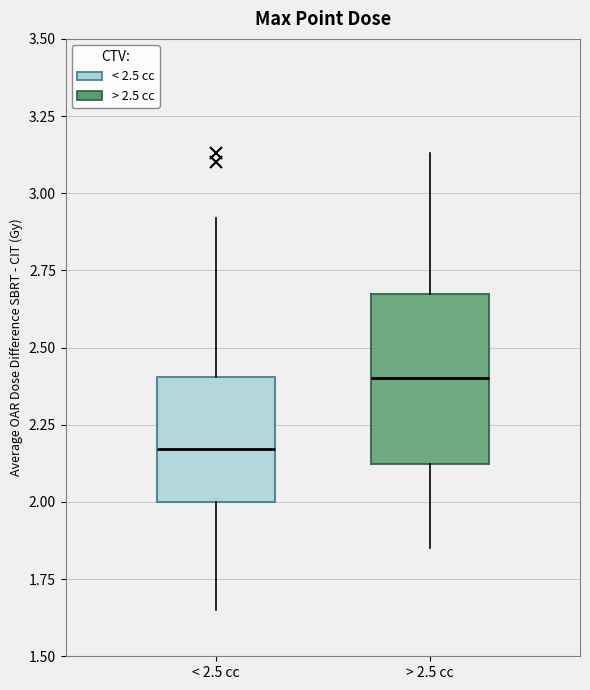

Which box's median line is the highest?

> 2.5 cc